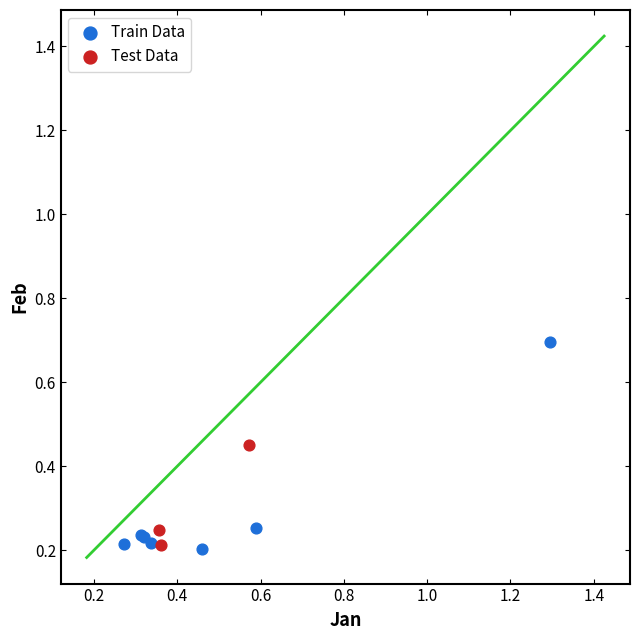

What are all the series names shown in the legend?

Train Data, Test Data